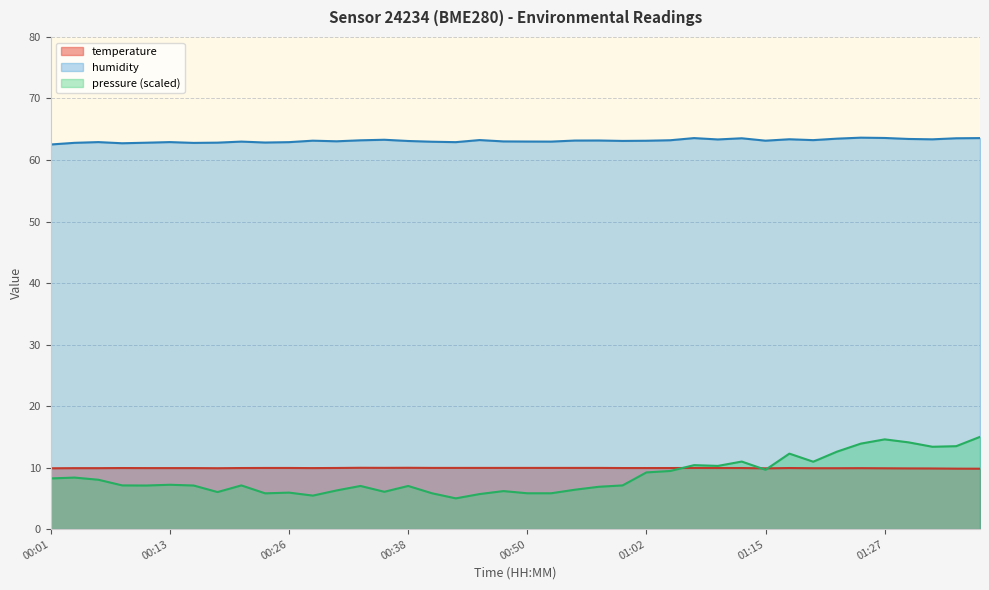

At which category is the sum across all series the highest?

01:24